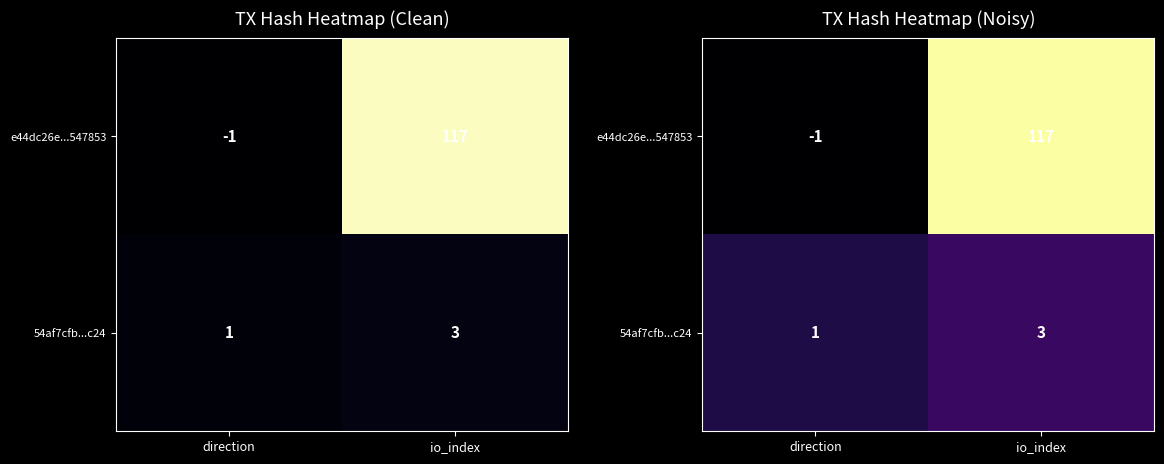

Rank the categories by 54af7cfb...c24 value from lowest to highest.

direction, io_index